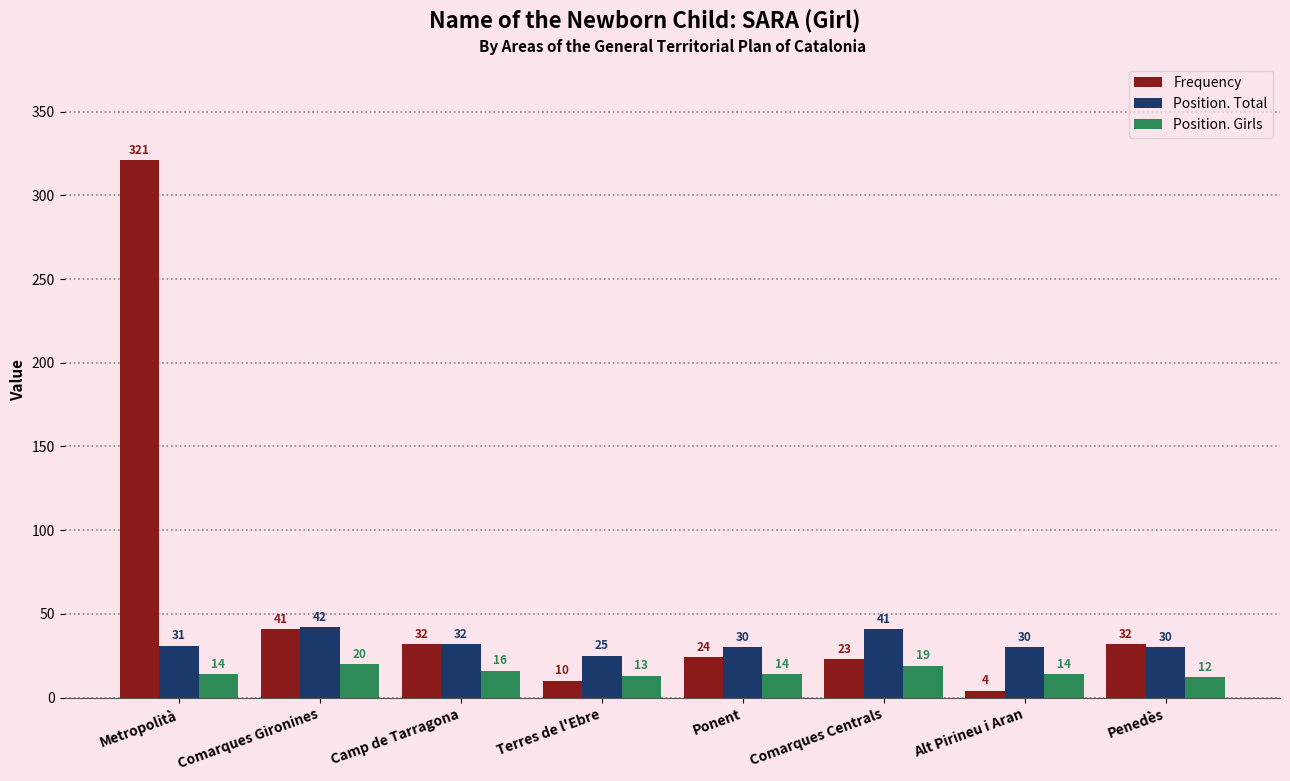

List the series in order of their peak value, lowest first.

Position. Girls, Position. Total, Frequency